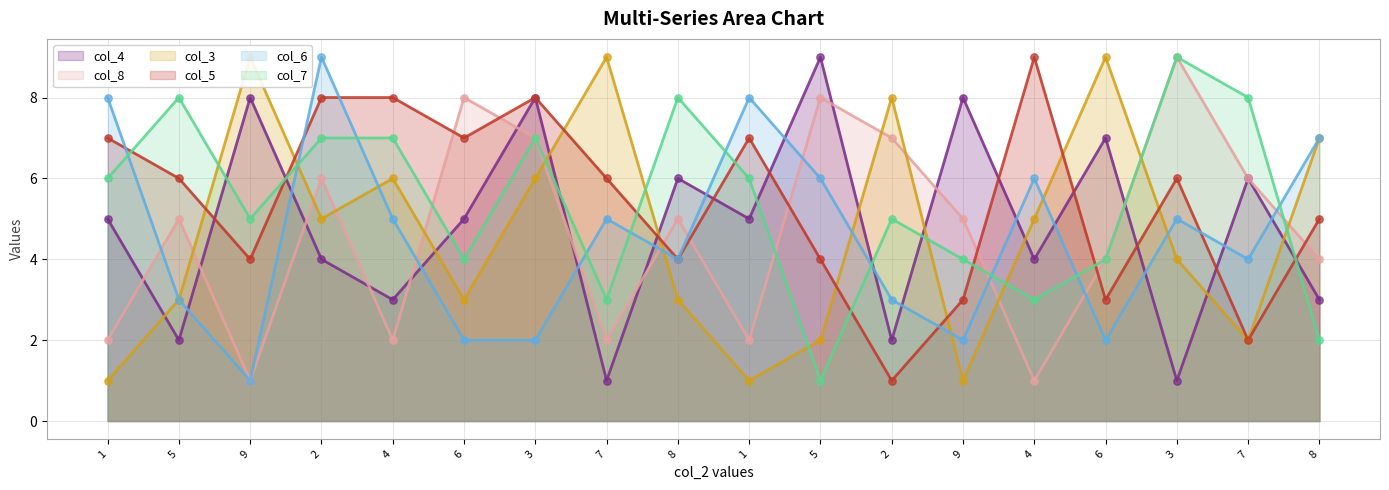

Is the value of col_3 at 9 greater than the value of col_7 at 8?

Yes